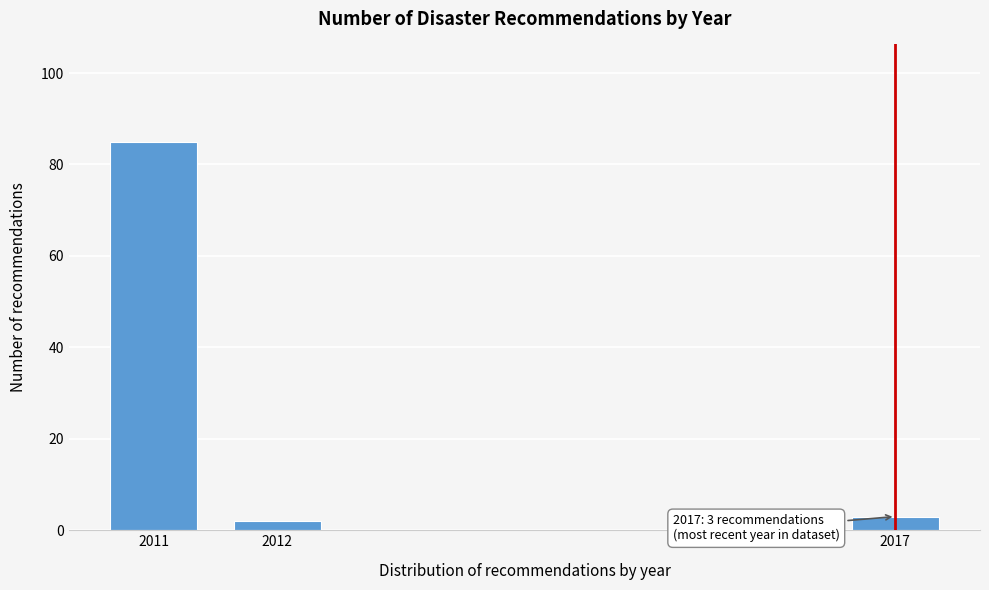

Reading left to right, transcribe all the data shown in this chart.

2011=85	2012=2	2017=3